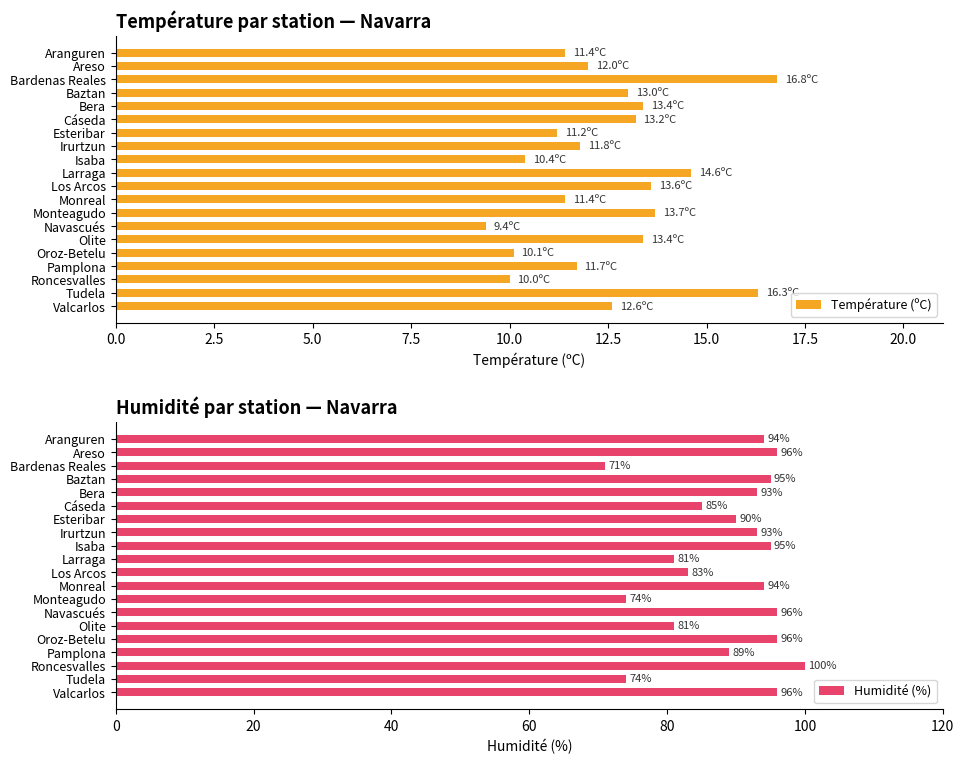

Are the bars horizontal?

Yes